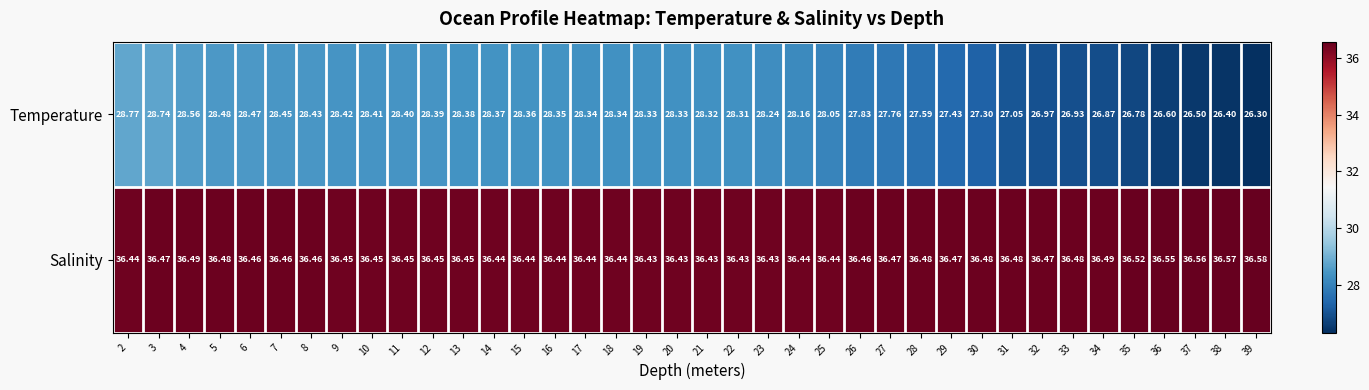

Is the value of Salinity at 35 greater than the value of Temperature at 2?

Yes